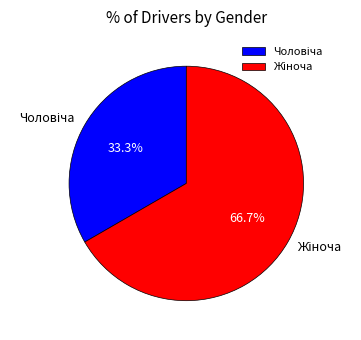

Is there any slice that represents more than half of the pie?

Yes